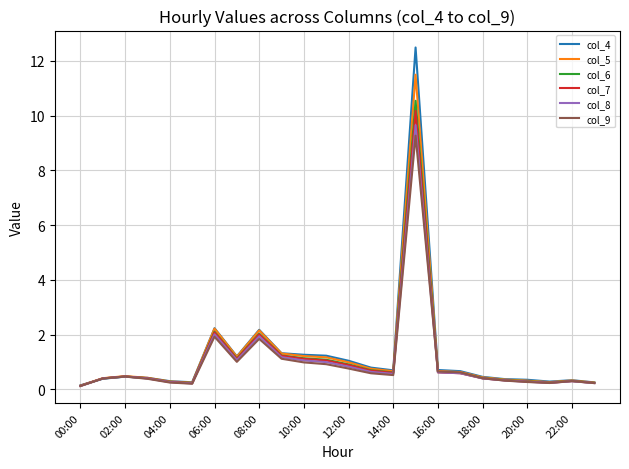

Which series has the widest spread of values?

col_4